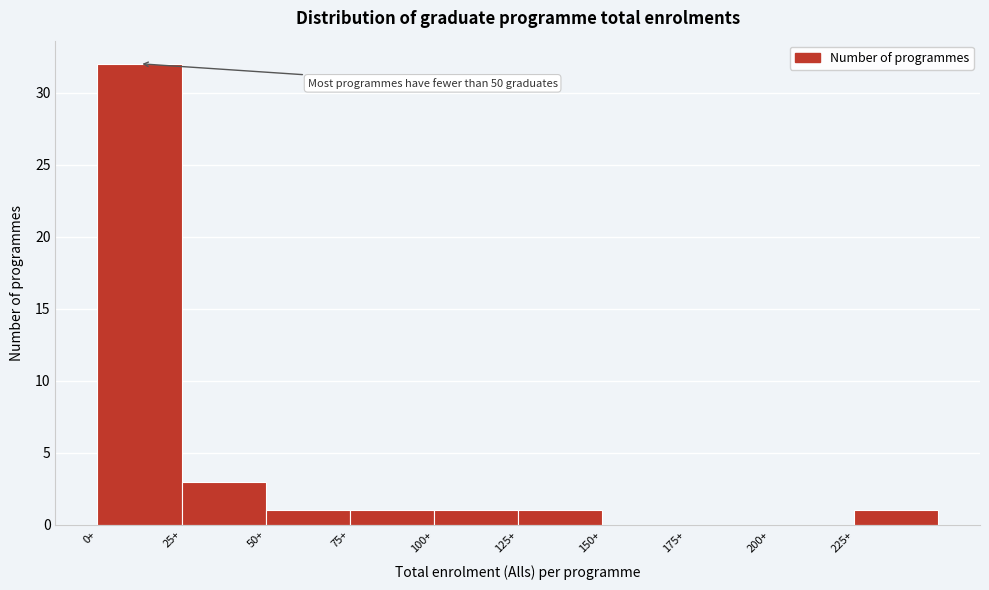

Which range on the x-axis has the tallest bar?

0 to 25